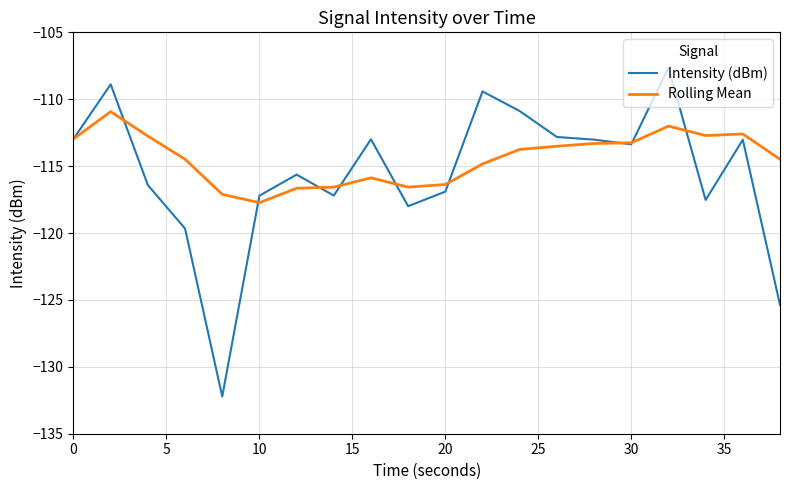

Rank the series by their maximum value, from lowest to highest.

Rolling Mean, Intensity (dBm)